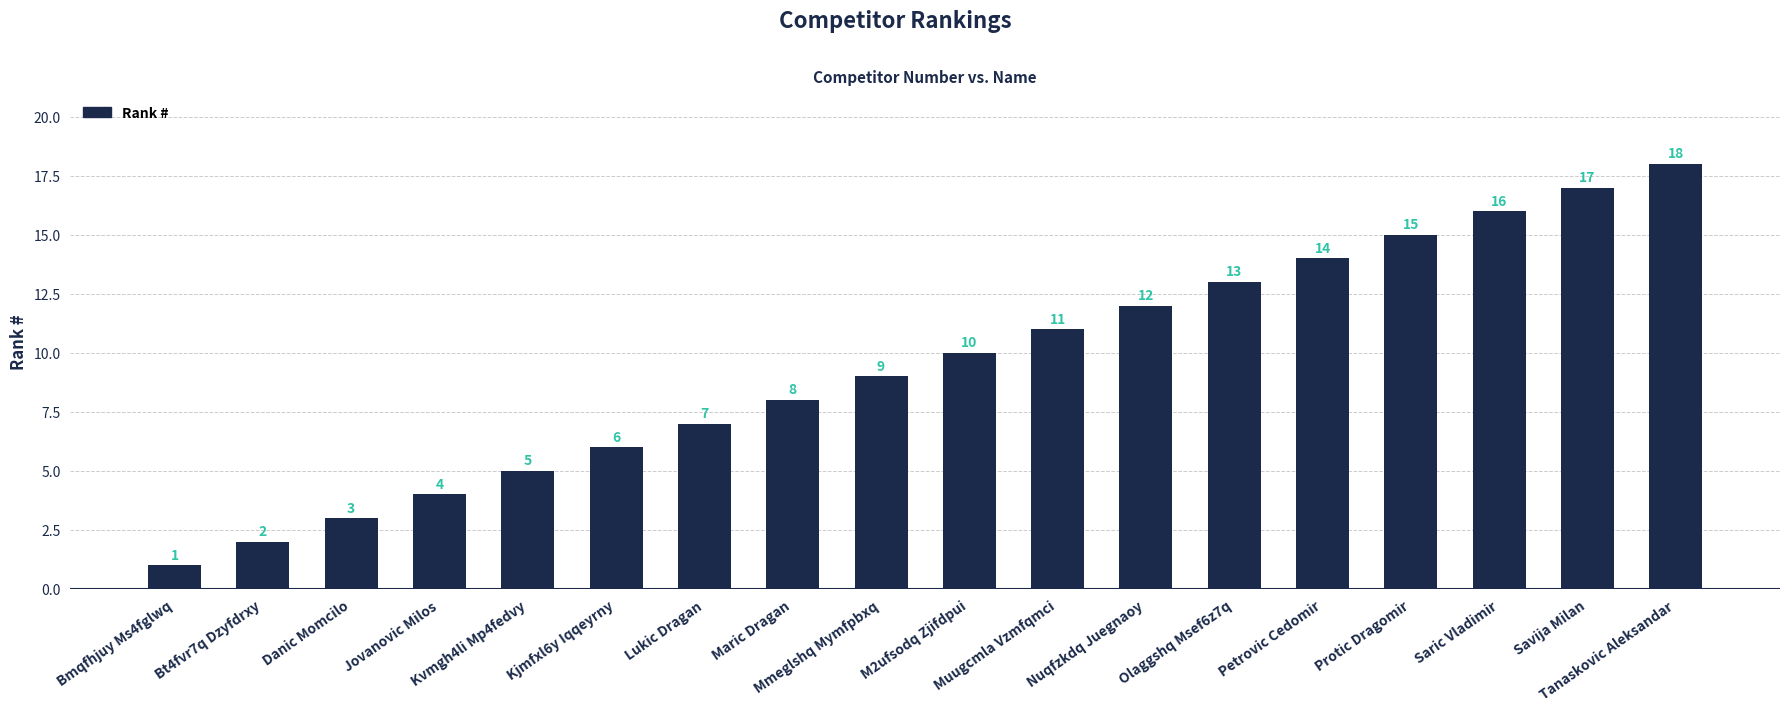

How many values are below 10?

9